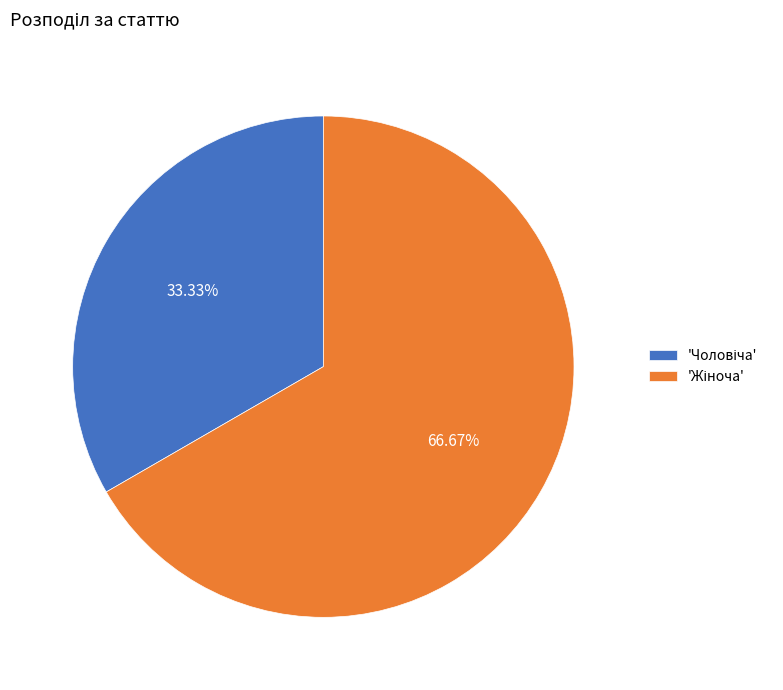

To the nearest percent, what is the difference between the largest and smallest slice percentages?

33%